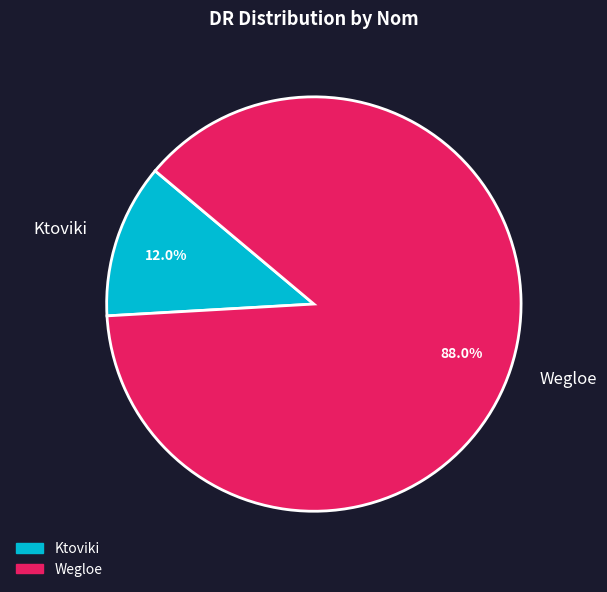

What percentage is the Wegloe slice, to the nearest percent?

88%